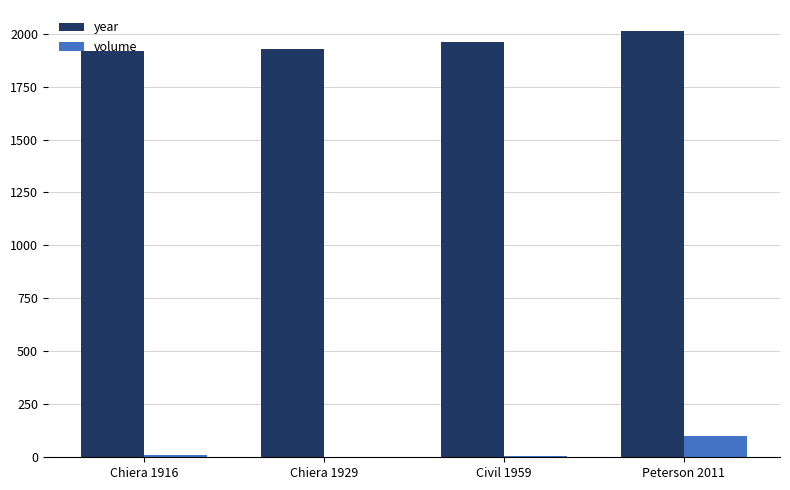

What is the approximate value of volume at Peterson 2011?

101